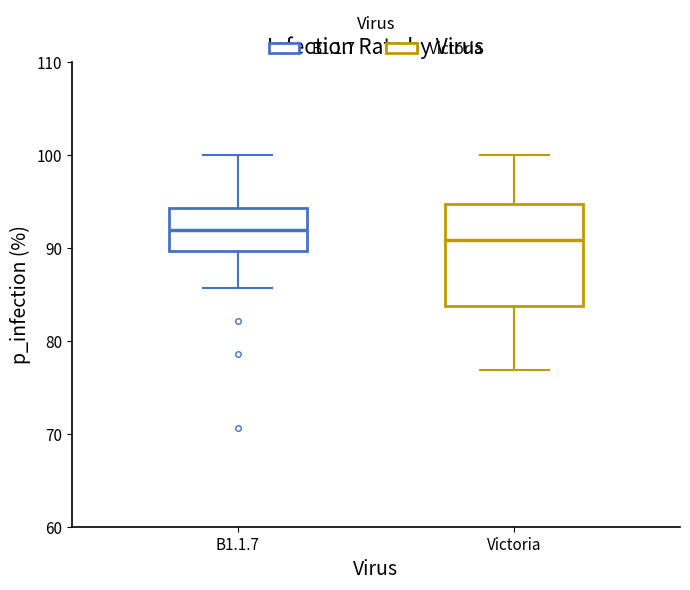

Where does the median line of the box for Victoria sit on the y-axis? The values are not printed on the chart, so give them approximately, as read against the axis.

91